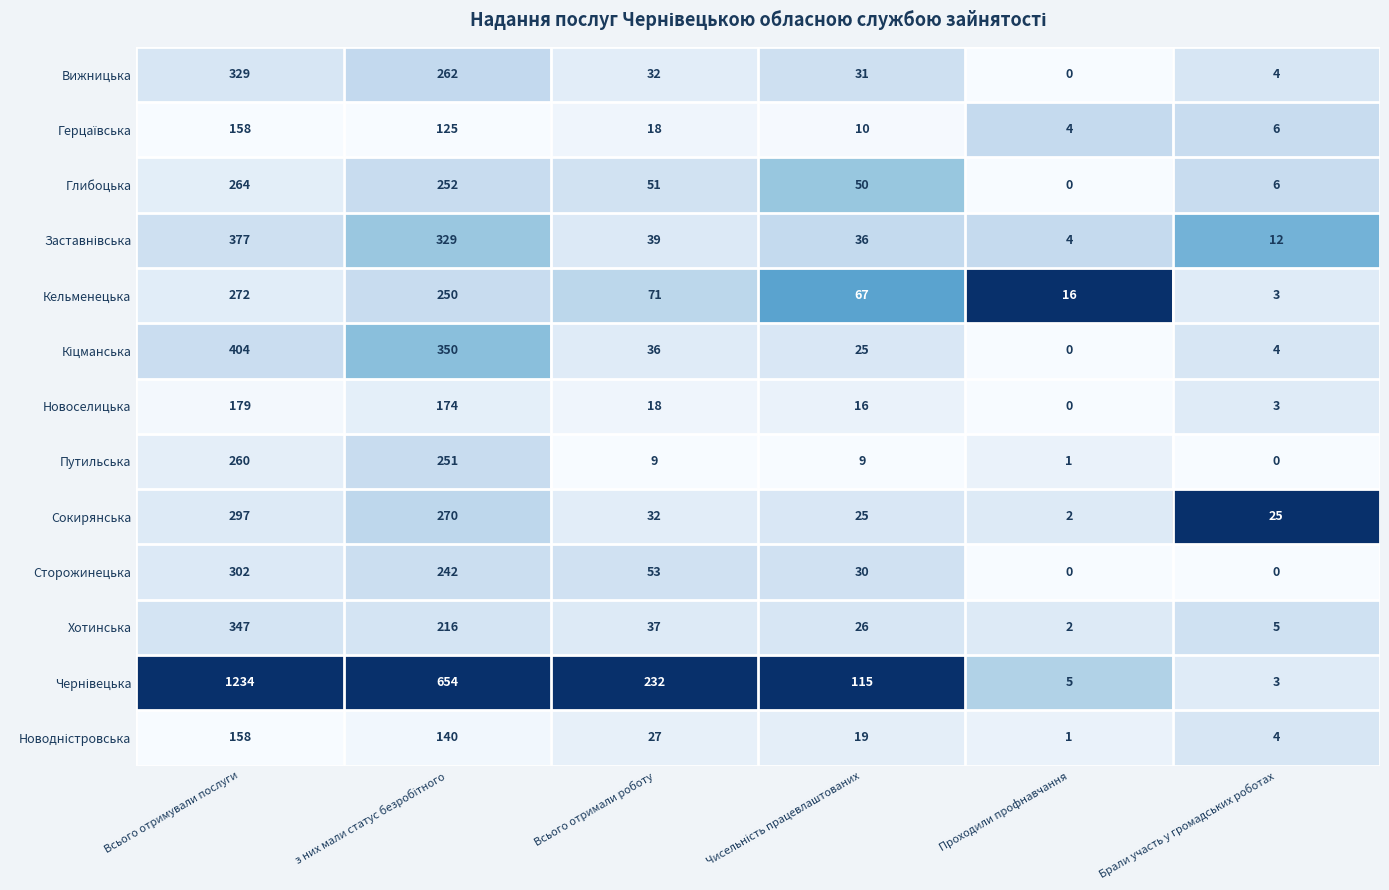

What is the difference between the Глибоцька values at Всього отримали роботу and Брали участь у громадських роботах?

45